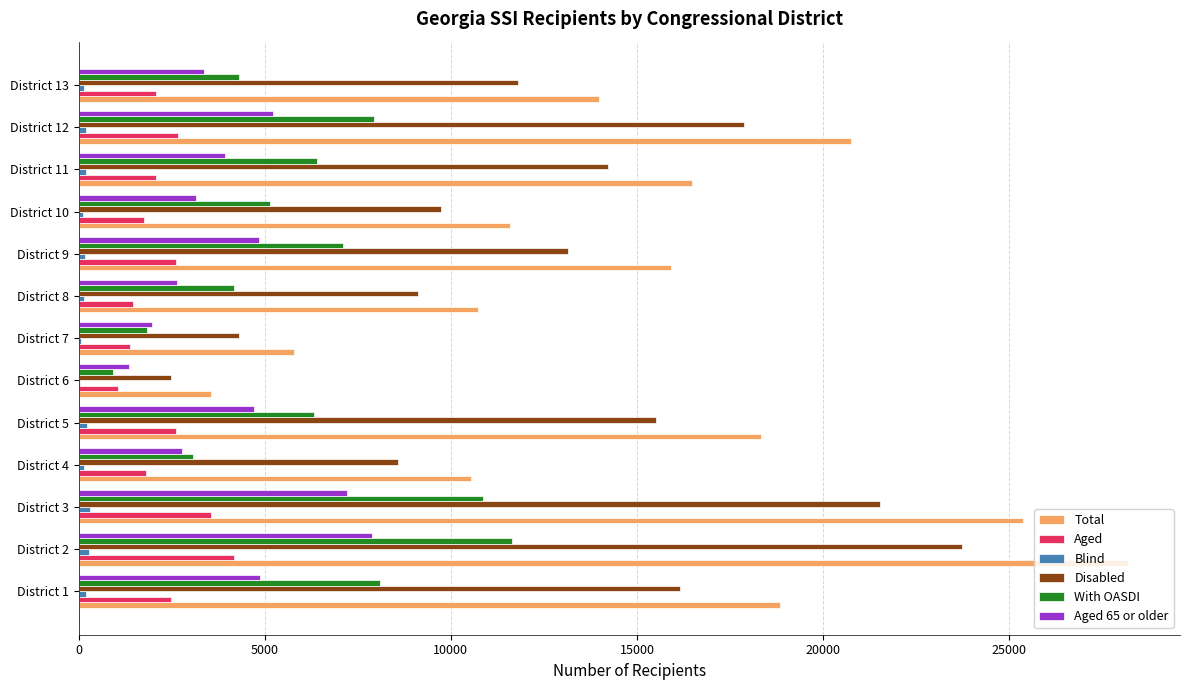

Which series has the largest total across all categories?

Total